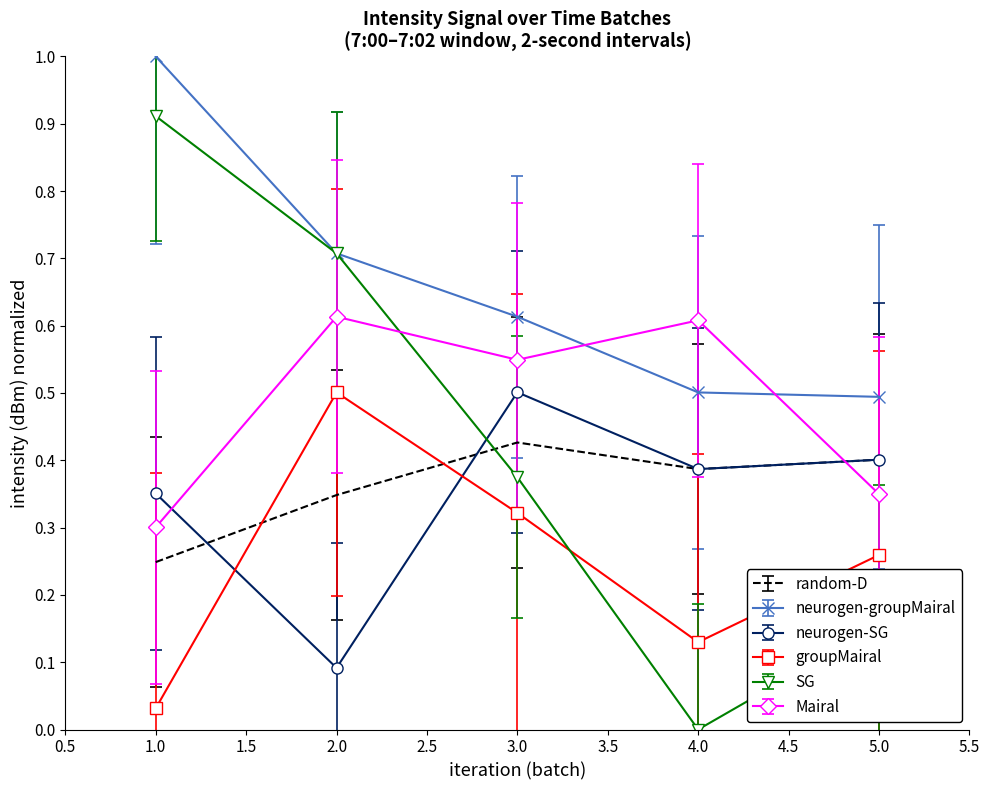

Count the number of data series in this chart.

6